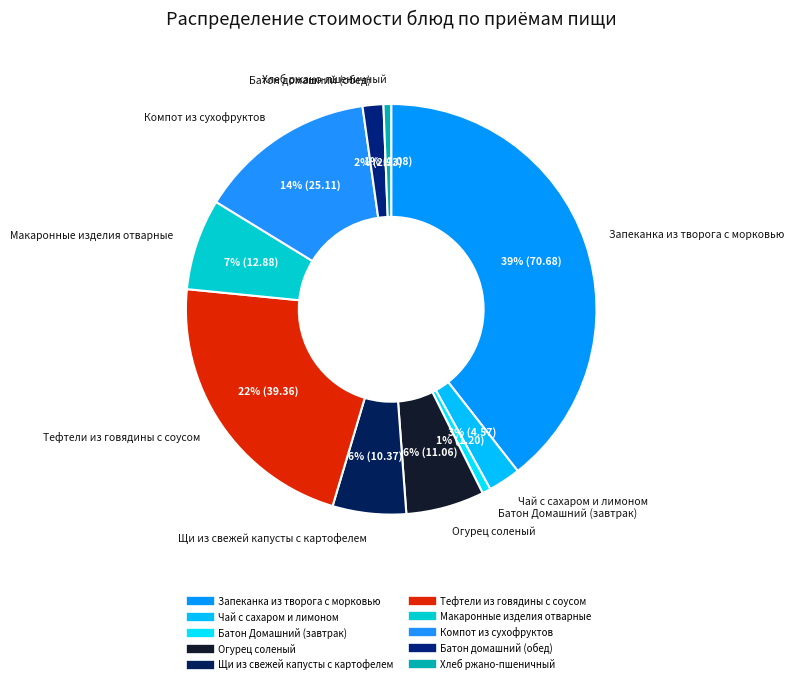

Approximately how many times larger is the value at Чай с сахаром и лимоном compared to Запеканка из творога с морковью?

0.1